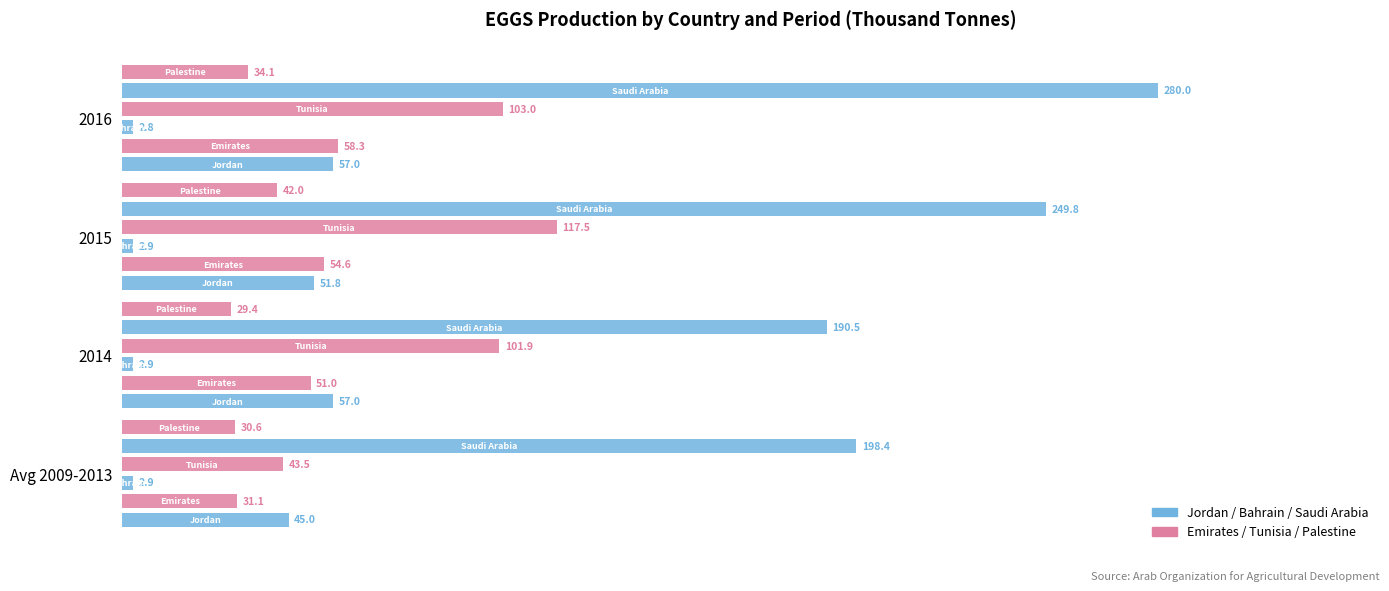

What is the sum of all Tunisia values?

365.8